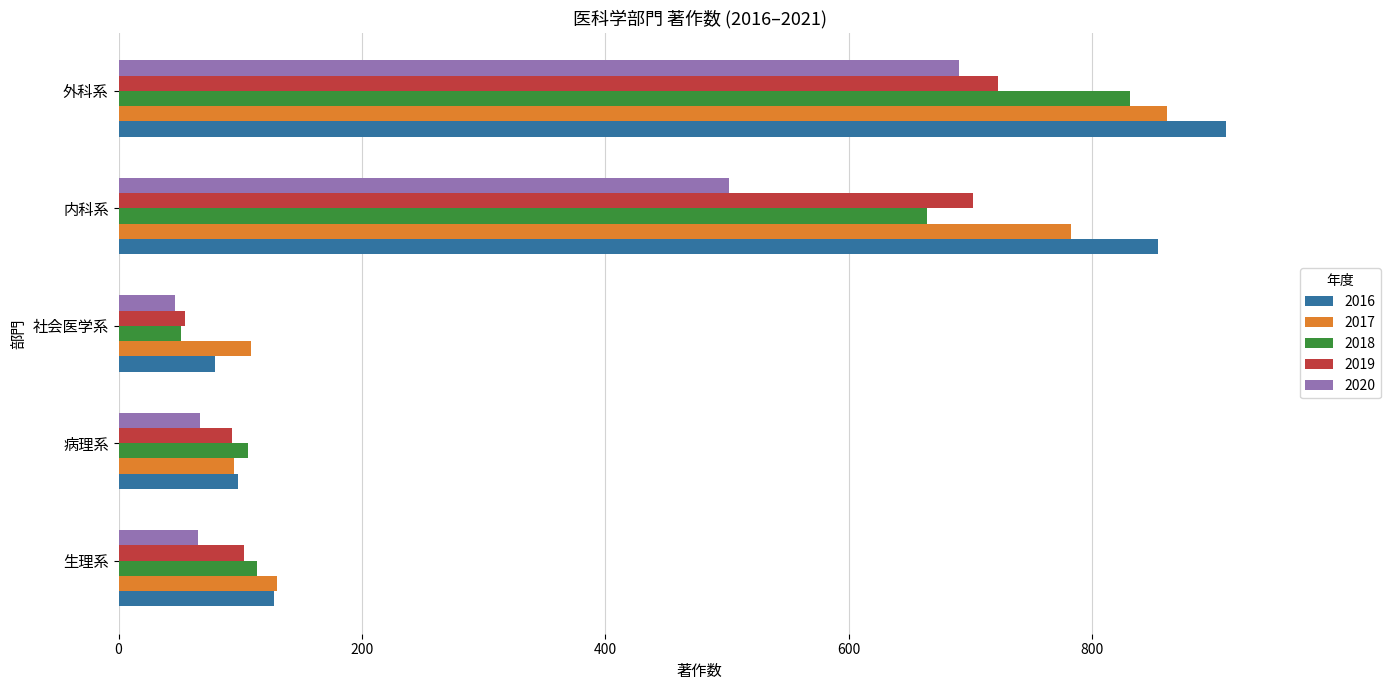

Is the value of 2018 at 外科系 greater than the value of 2019 at 社会医学系?

Yes